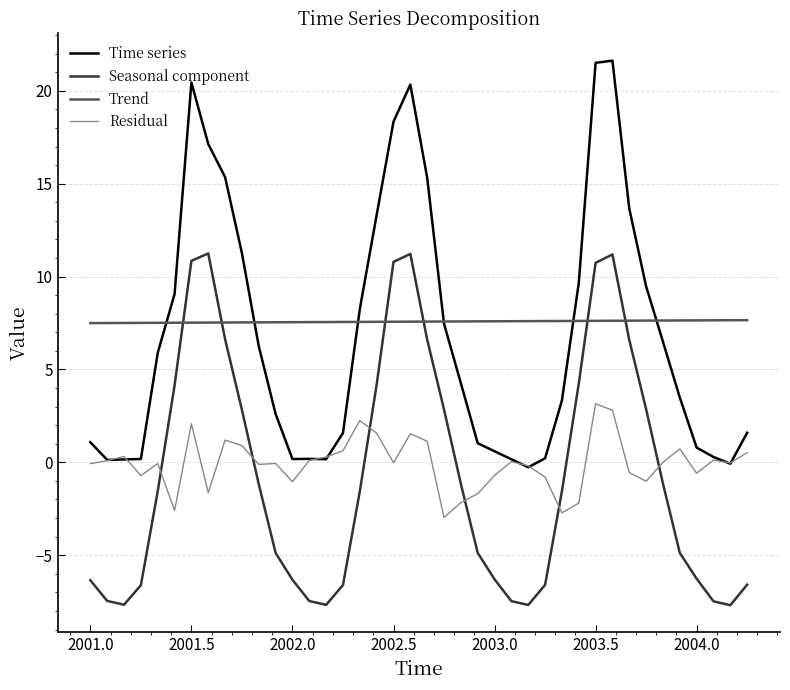

Which series has the widest spread of values?

Time series